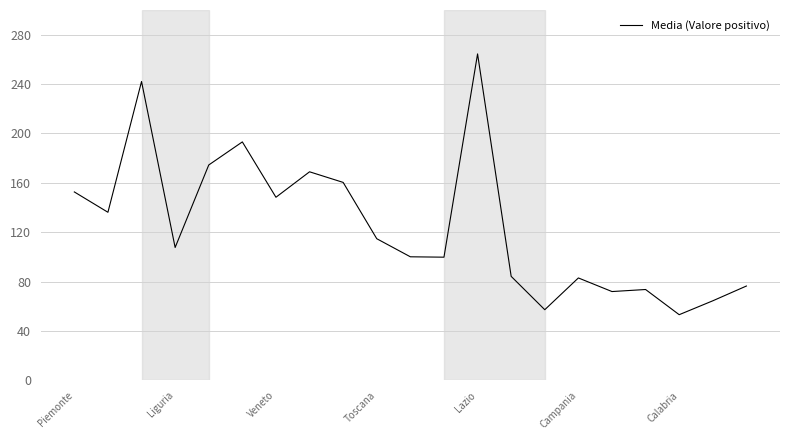

What is the difference between the maximum and minimum values?

211.2